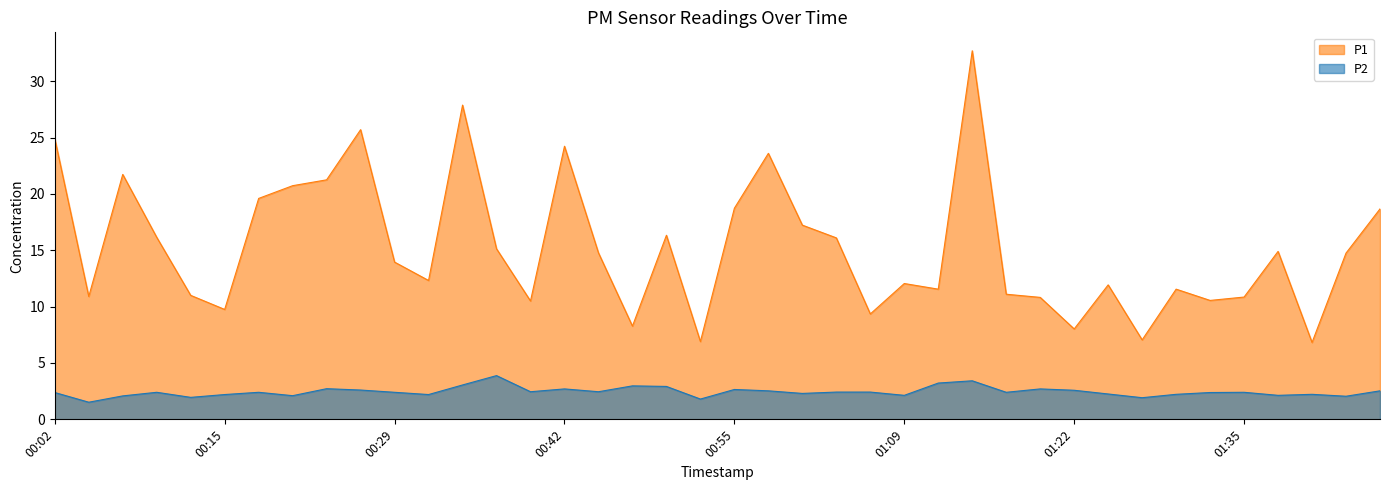

Between 00:02 and 01:06, which series saw the biggest shift?

P1